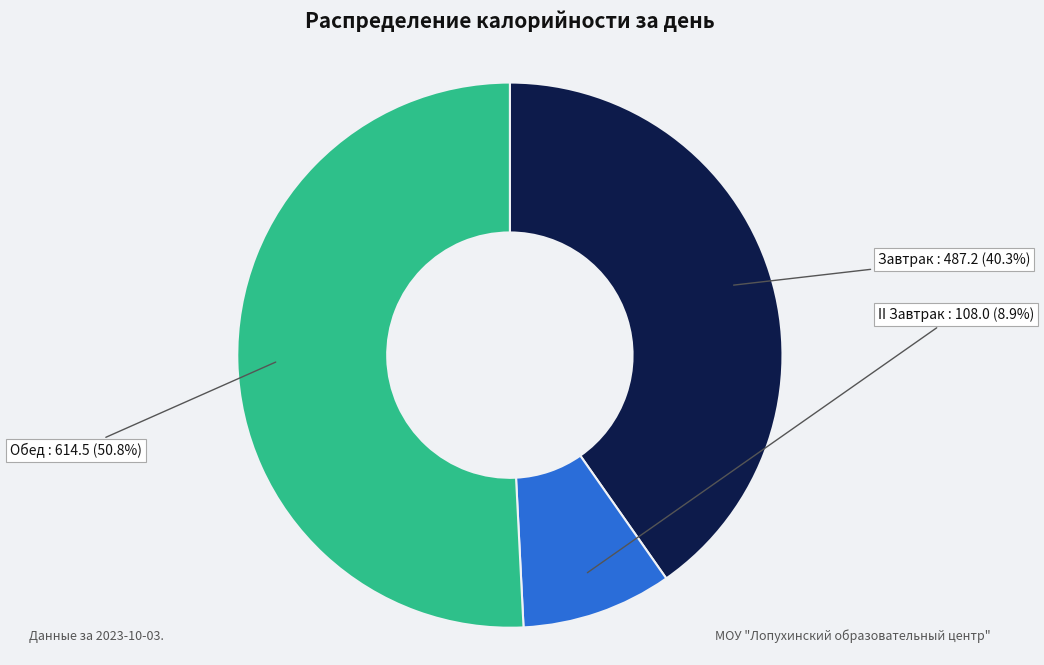

Is it true that Завтрак is 40% of the pie?

True